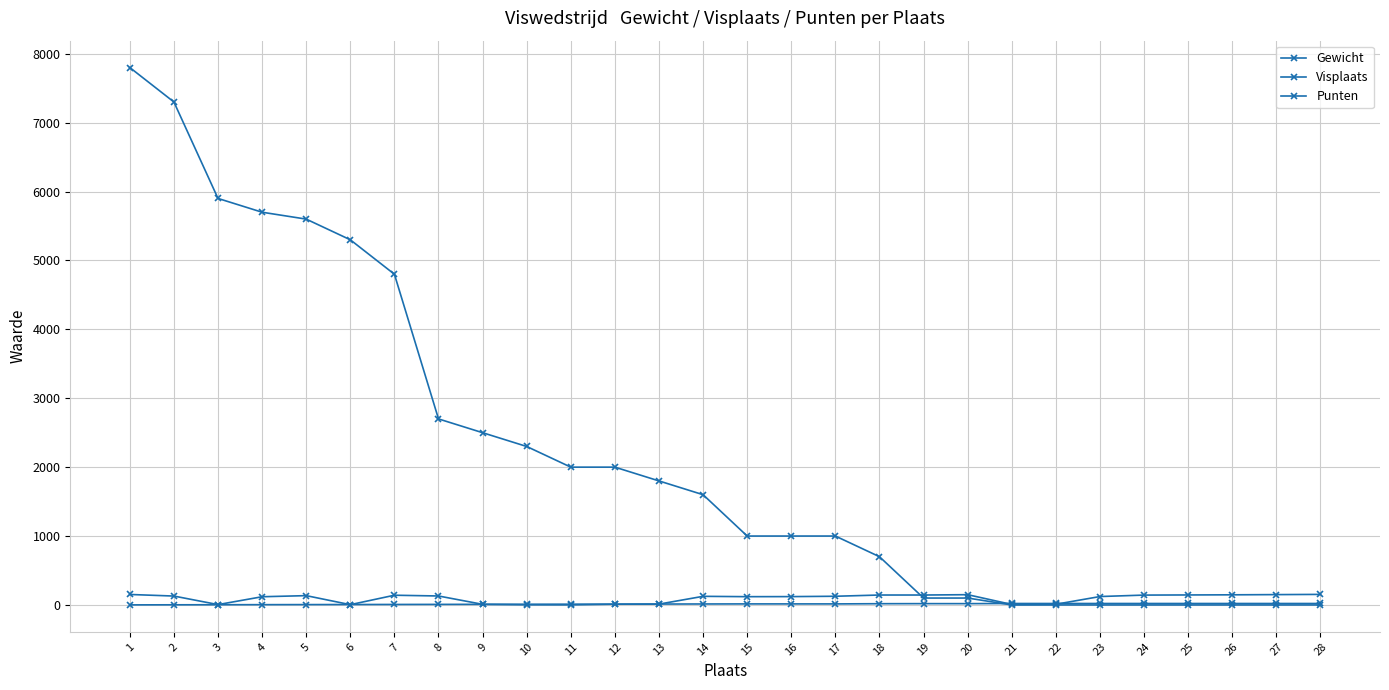

Which series ends up on top after the final intersection of Visplaats and Gewicht?

Visplaats